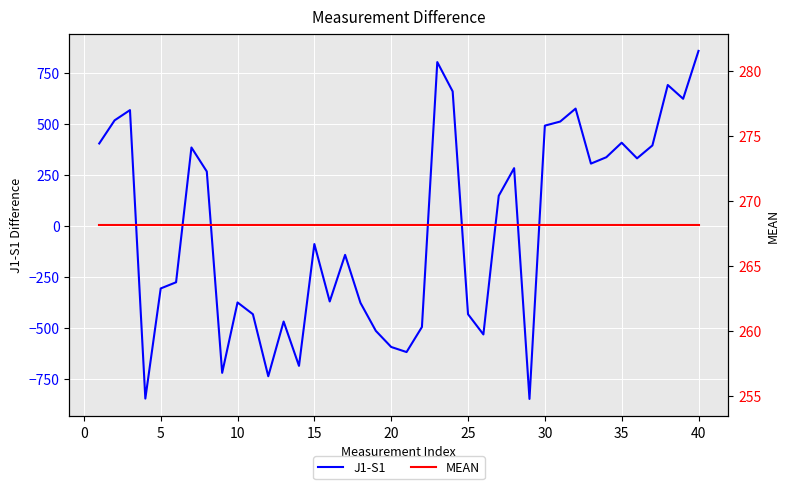

How many values in J1-S1 are above zero?

20